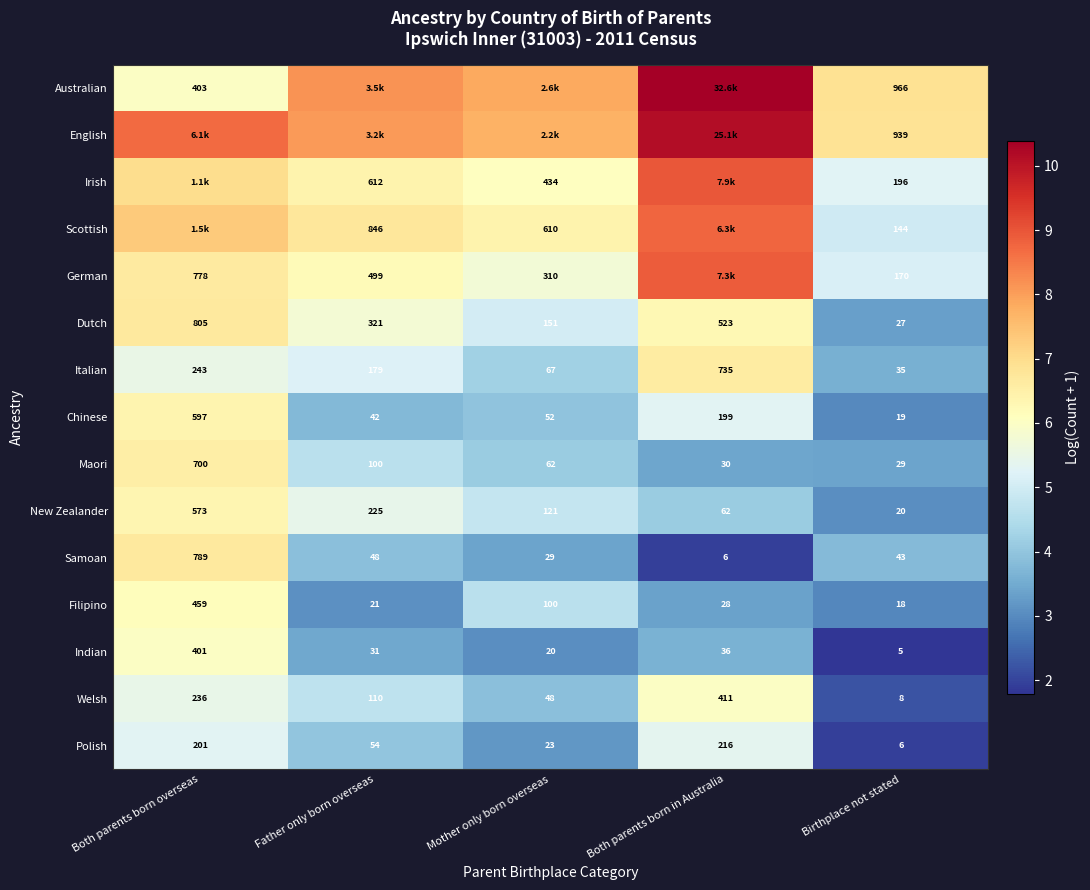

At which label does New Zealander reach its peak?

Both parents born overseas